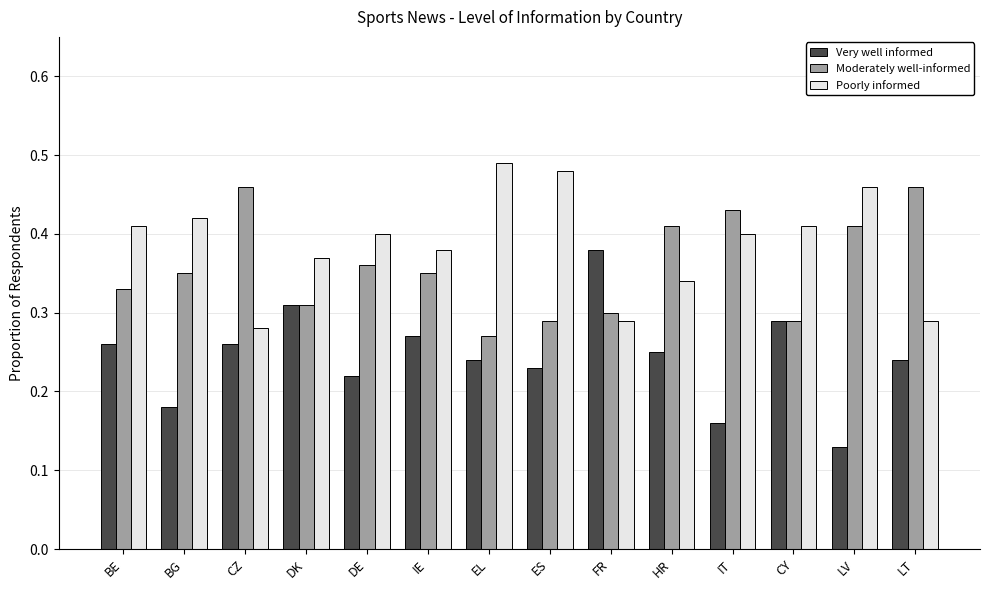

What are all the series names shown in the legend?

Very well informed, Moderately well-informed, Poorly informed